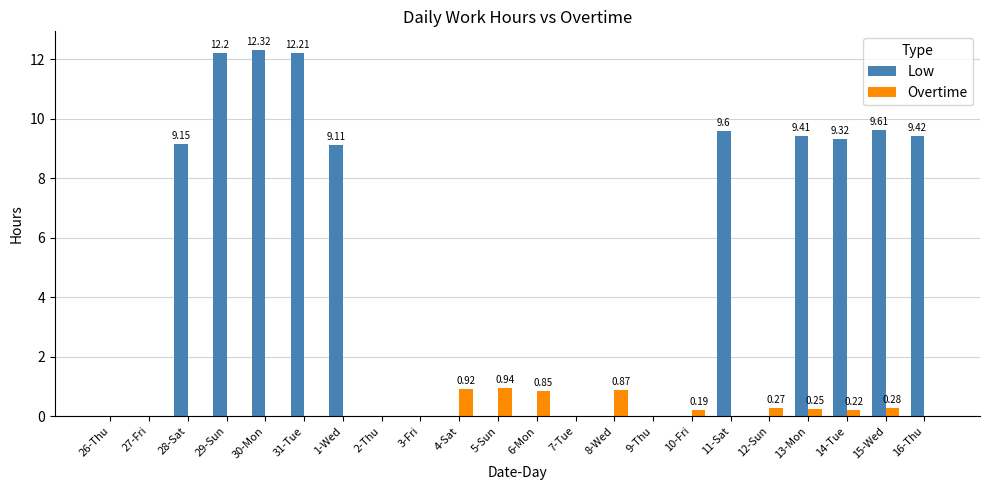

Between 10-Fri and 14-Tue, which series saw the biggest shift?

Low